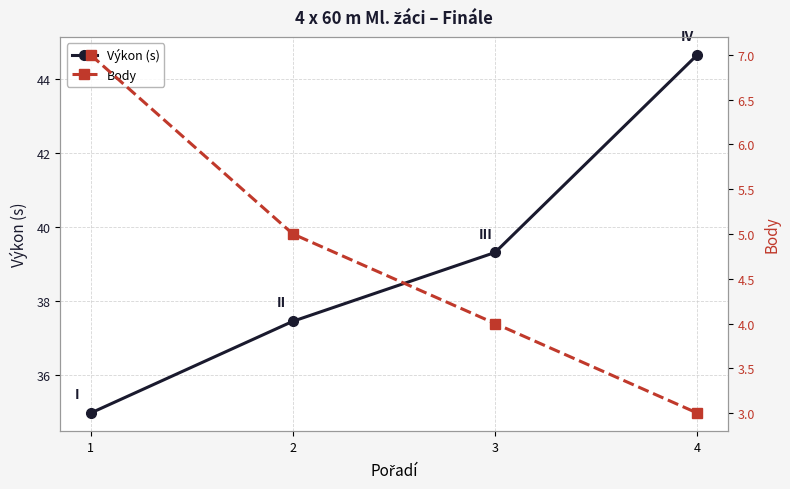

What is the greatest value displayed?

44.6